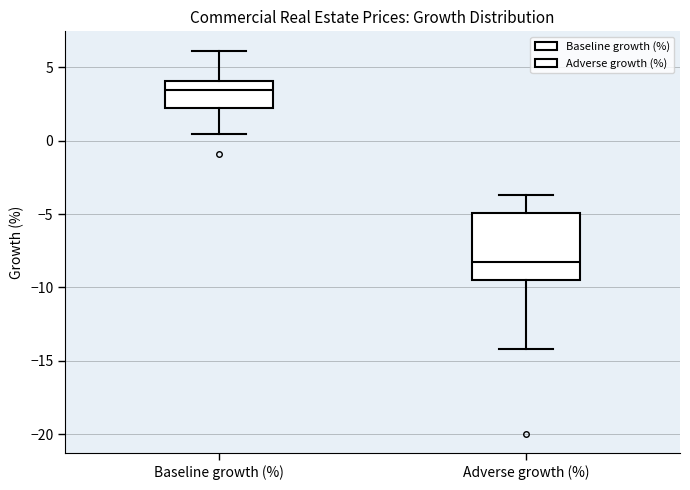

Reading left to right, transcribe this box plot: for each box, give where its median line is, the range the box spans, and where its two whiskers end, as read against the y-axis. The values are not printed on the chart, so give them approximately, as read against the axis.

Baseline growth (%): median 3.5, box 2.0 to 4.0, whiskers 0.5 to 6.0
Adverse growth (%): median -8.5, box -9.5 to -5.0, whiskers -14.0 to -3.5